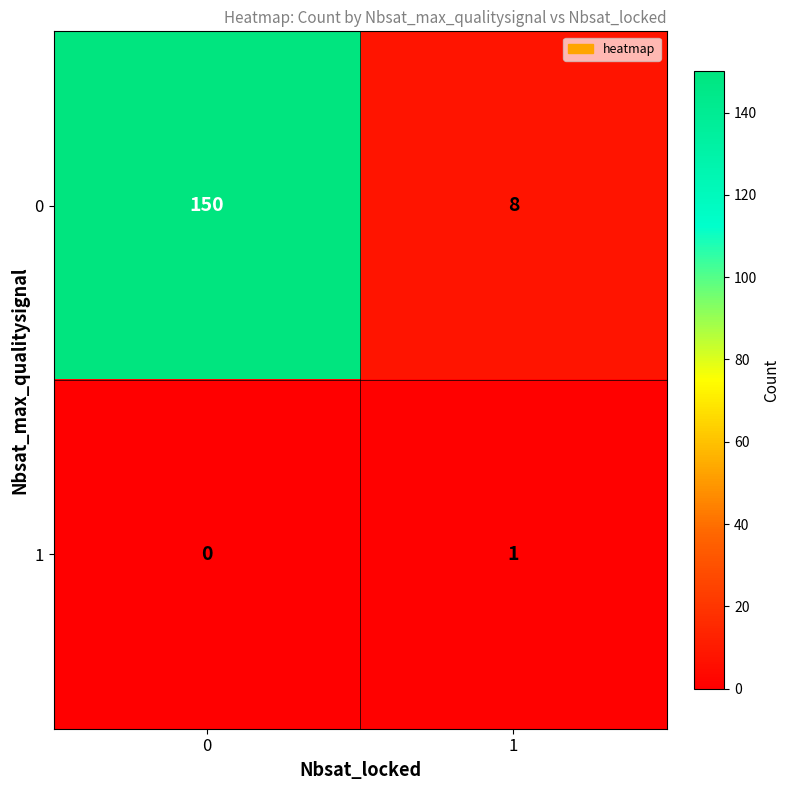

Which series has the largest total across all categories?

0